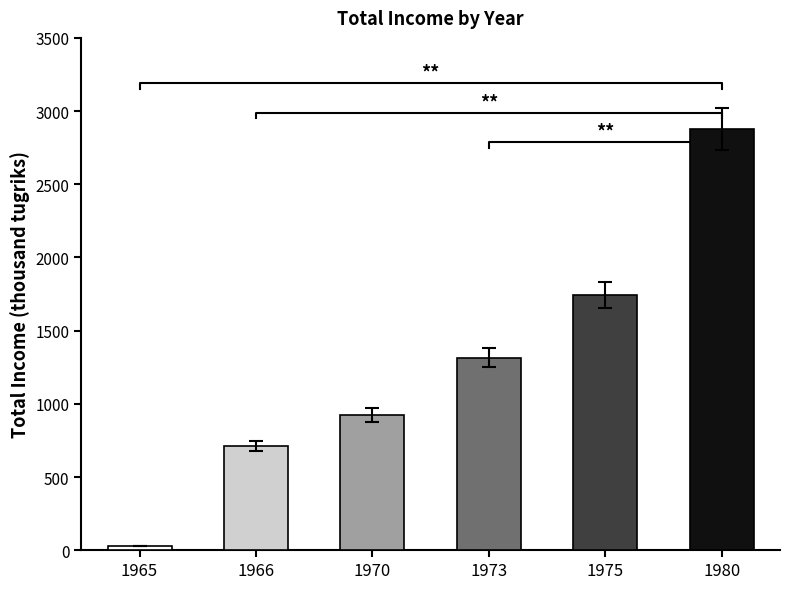

What is the difference between the values at 1965 and 1970?

894.6